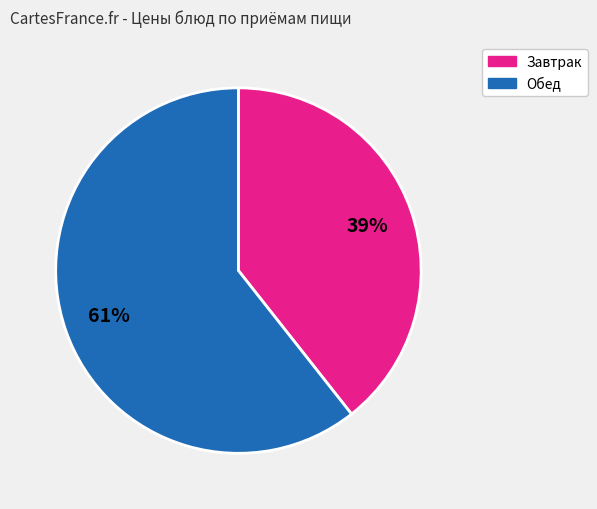

Is there any slice that represents more than half of the pie?

Yes